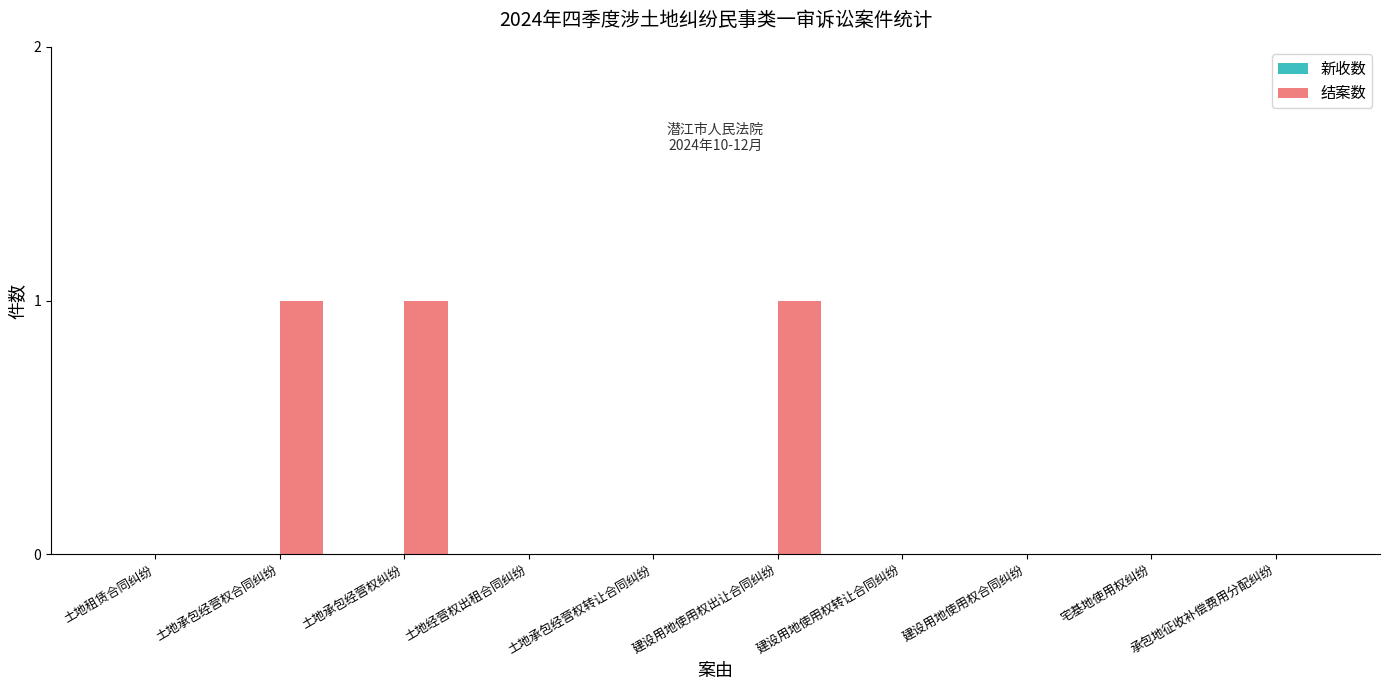

Is it true that the value at 建设用地使用权合同纠纷 is 0?

True